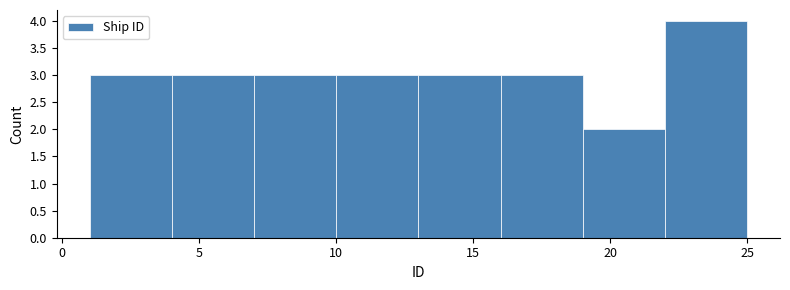

Over which range of the x-axis is the bar tallest?

22 to 25